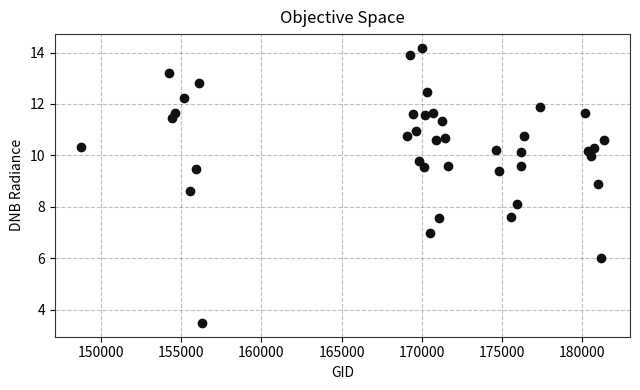

What is the range of Y values (max minus min)?

10.7